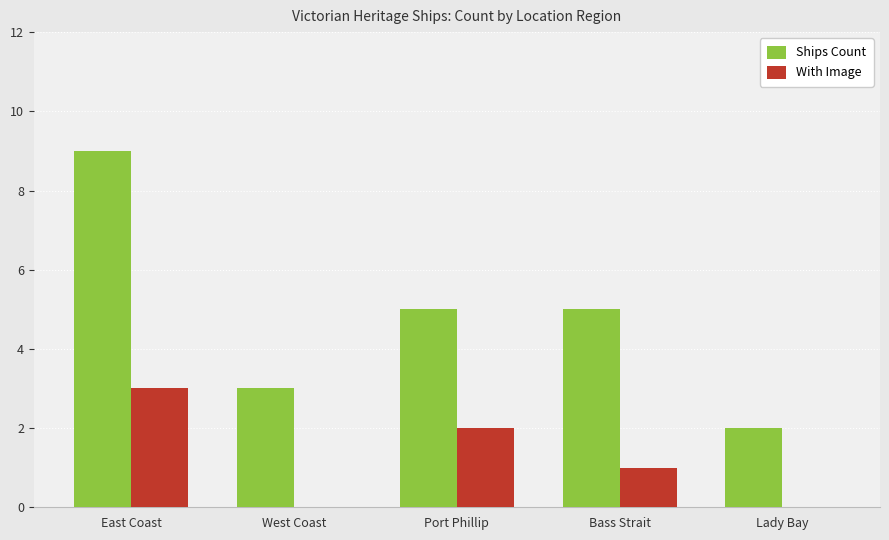

Between Port Phillip and Lady Bay, which series saw the biggest shift?

Ships Count